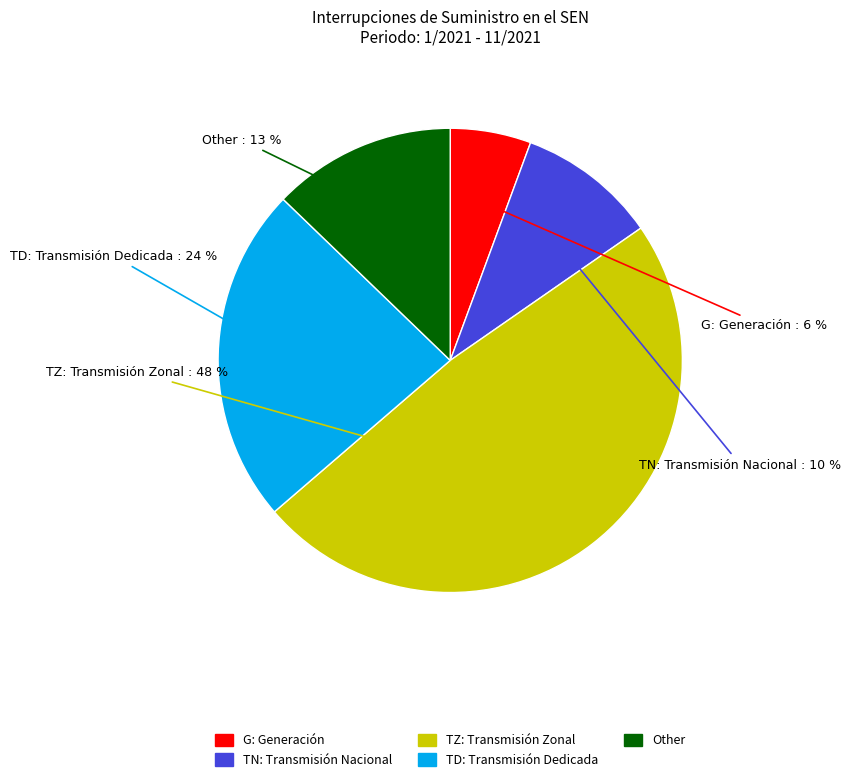

Is there any slice that represents more than half of the pie?

No